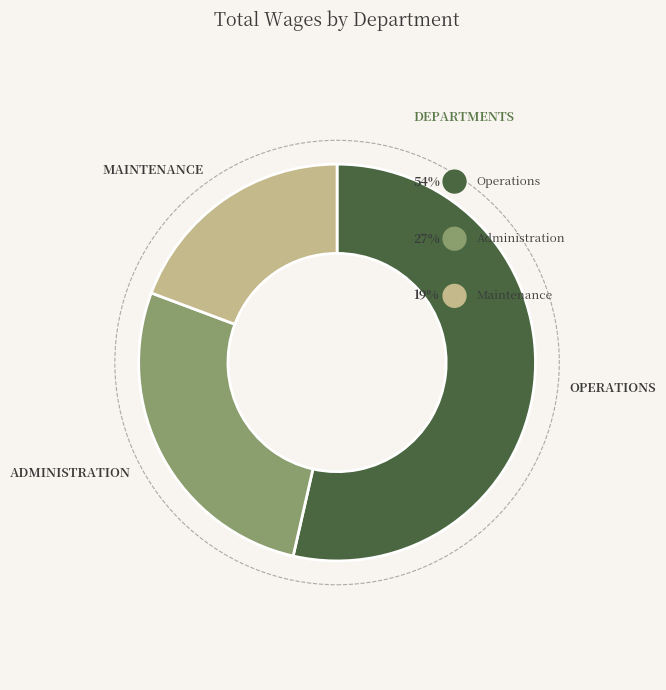

Do Administration and Operations together represent more than half of the pie?

Yes